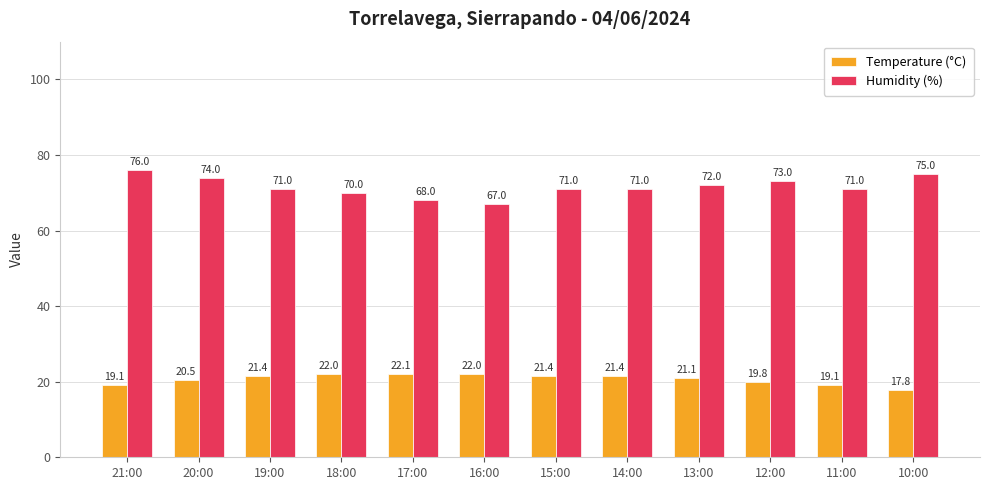

Which series has the largest range (max minus min)?

Humidity (%)